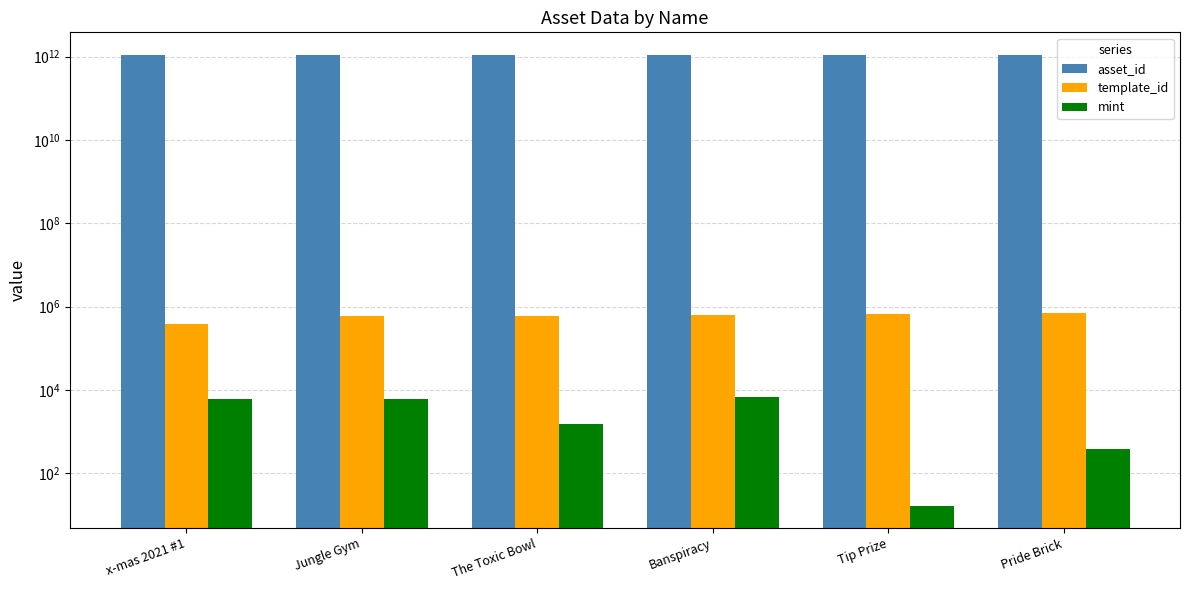

How many bars are there in each group?

3